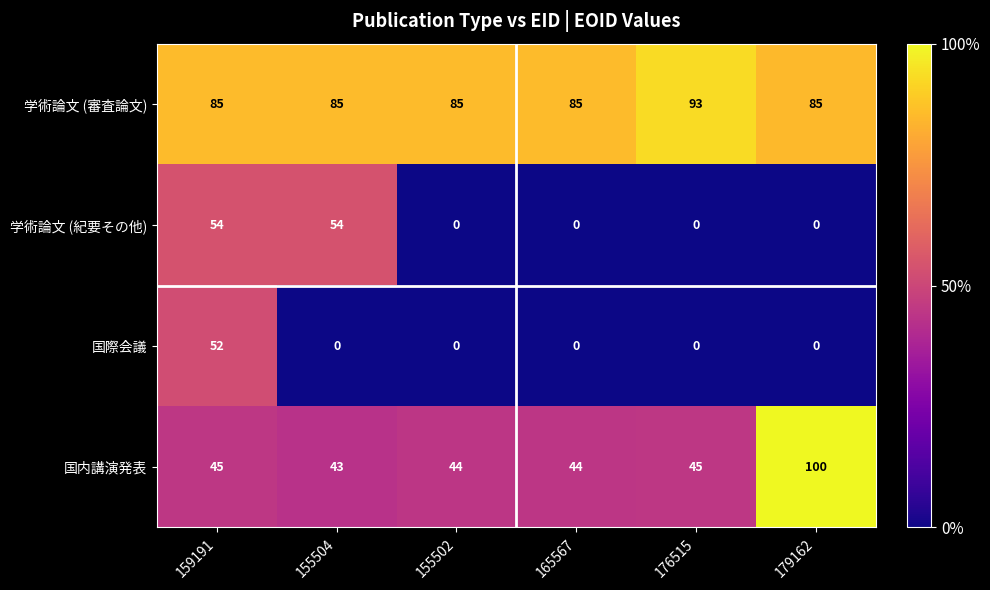

Is it true that 国際会議 equals 0 at 179162?

True